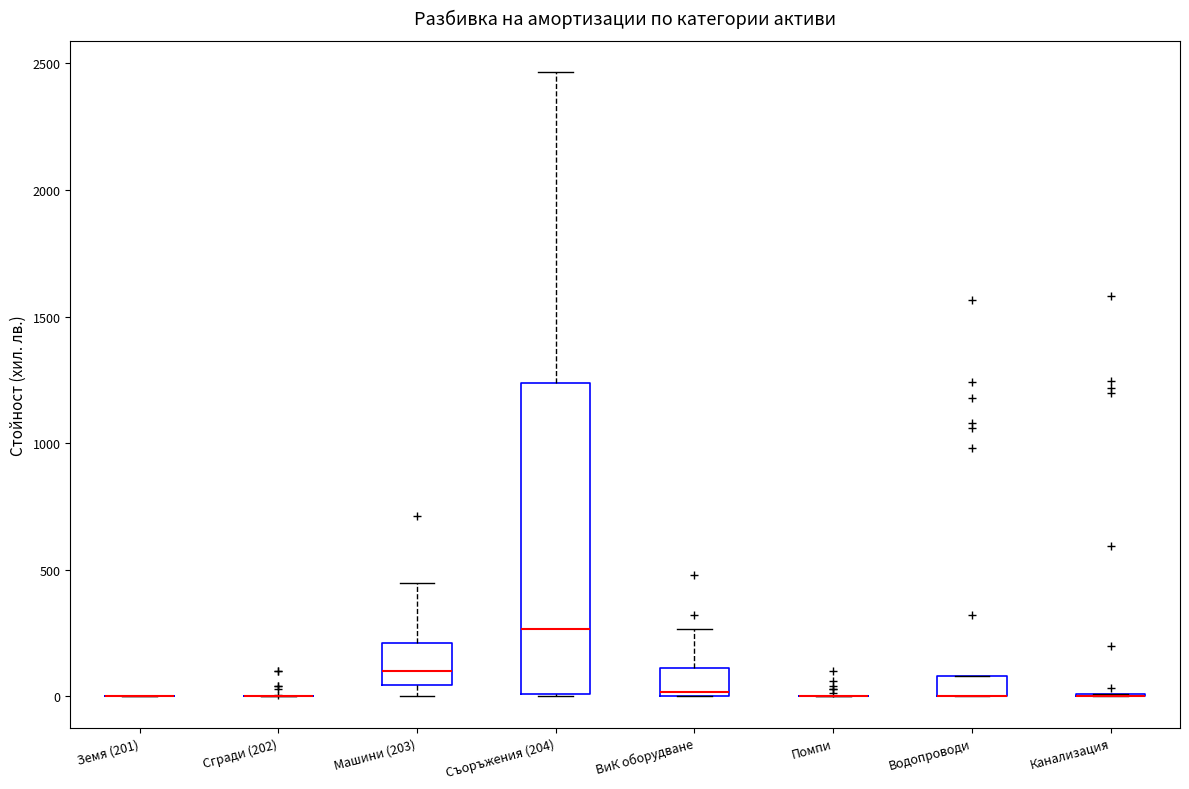

Reading left to right, read every box against the y-axis: the position of its median line, the range the box covers, and the ends of its whiskers. The values are not printed on the chart, so give them approximately, as read against the axis.

Земя (201): box collapsed to a line at 0, whiskers 0 to 0
Сгради (202): box collapsed to a line at 0, whiskers 0 to 0
Машини (203): median 100, box 50 to 200, whiskers 0 to 450
Съоръжения (204): median 250, box 0 to 1250, whiskers 0 to 2450
ВиК оборудване: median 0 (just above the box's lower edge), box 0 to 100, whiskers 0 to 250
Помпи: box collapsed to a line at 0, whiskers 0 to 0
Водопроводи: median 0 (drawn on the box's lower edge), box 0 to 100, whiskers 0 to 100
Канализация: box collapsed to a line at 0, whiskers 0 to 0